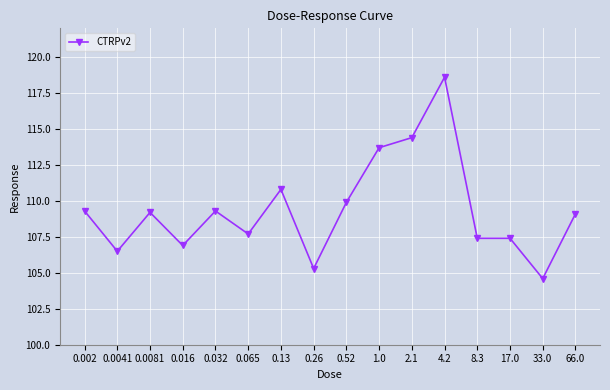

How many data points are less than 109?

7